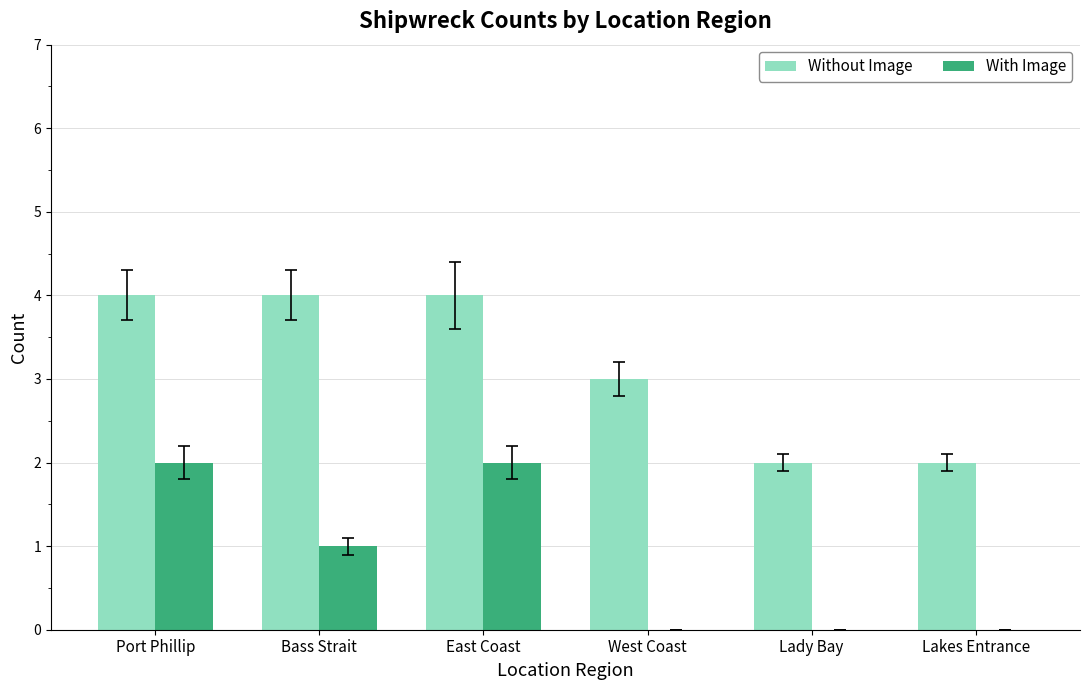

How many distinct data groups are displayed?

2